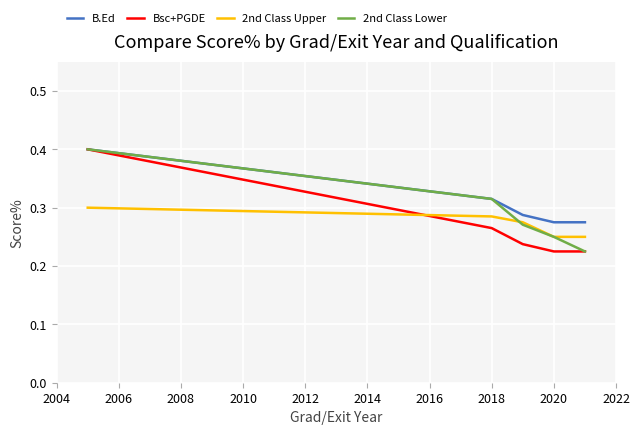

At how many categories does at least one series exceed 0?

5